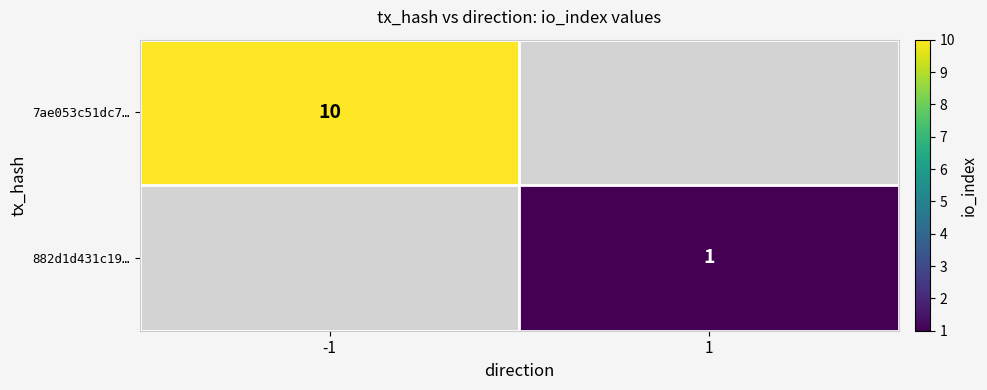

The value of 7ae053c51dc7… at -1 is 15. True or false?

False